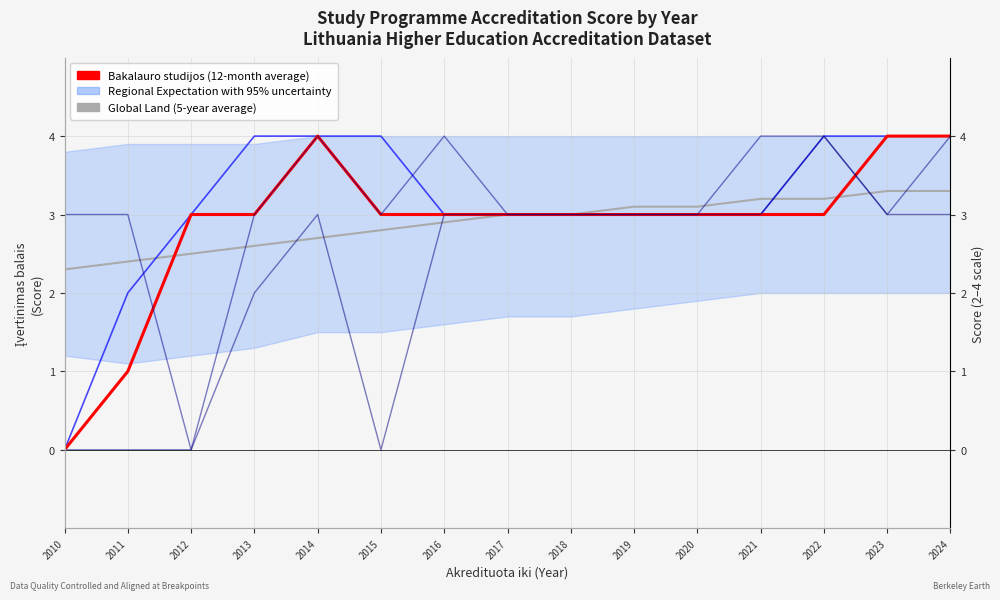

Reading left to right, extract all data points from this chart.

Global Land (5-year average): 2.3	2.4	2.5	2.6	2.7	2.8	2.9	3.0	3.0	3.1	3.1	3.2	3.2	3.3	3.3
Bakalauro studijos (12-month average): 0.0	2.0	3.0	4.0	4.0	4.0	3.0	3.0	3.0	3.0	3.0	3.0	4.0	4.0	4.0
Bakalauro studijos (smooth): 0.0	1.0	3.0	3.0	4.0	3.0	3.0	3.0	3.0	3.0	3.0	3.0	3.0	4.0	4.0